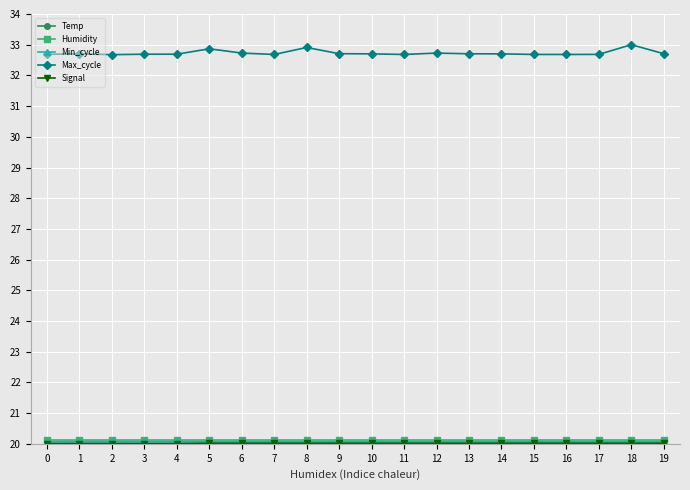

What is the maximum value shown in the chart?

33.0